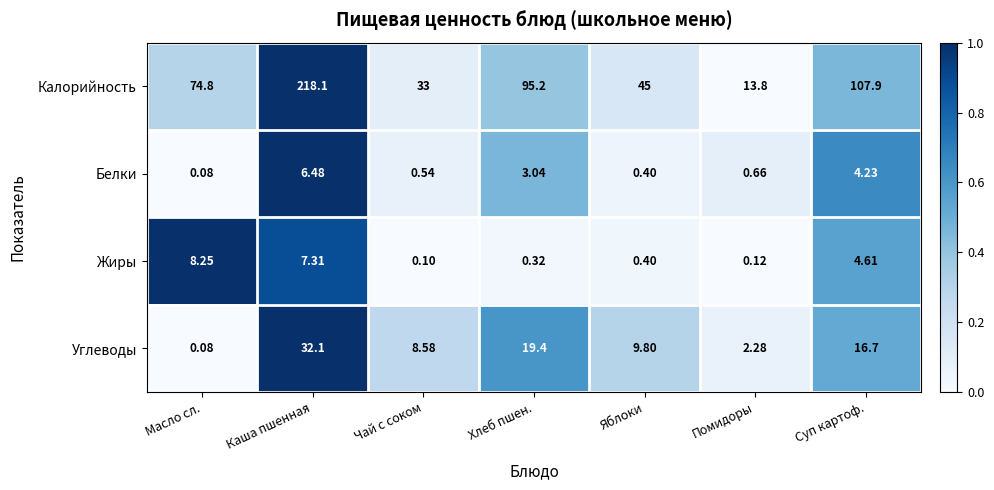

List the labels in order of Углеводы value, largest first.

Каша пшенная, Хлеб пшен., Суп картоф., Яблоки, Чай с соком, Помидоры, Масло сл.